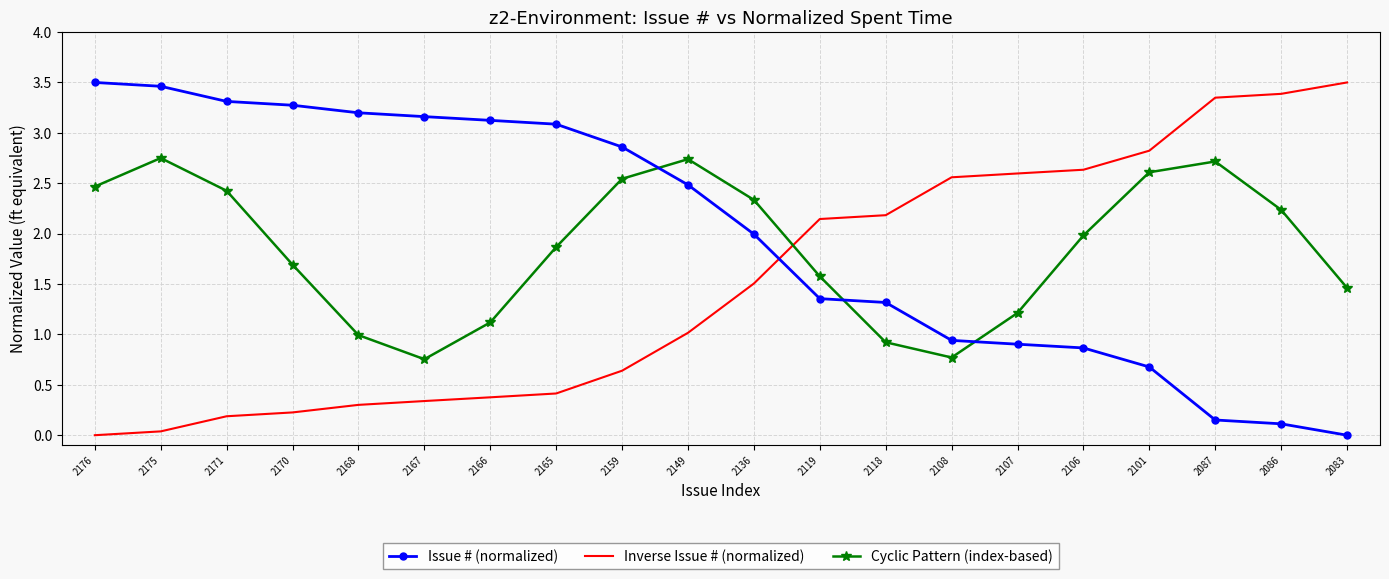

Is the value of Inverse Issue # (normalized) at 2165 greater than the value of Issue # (normalized) at 2166?

No